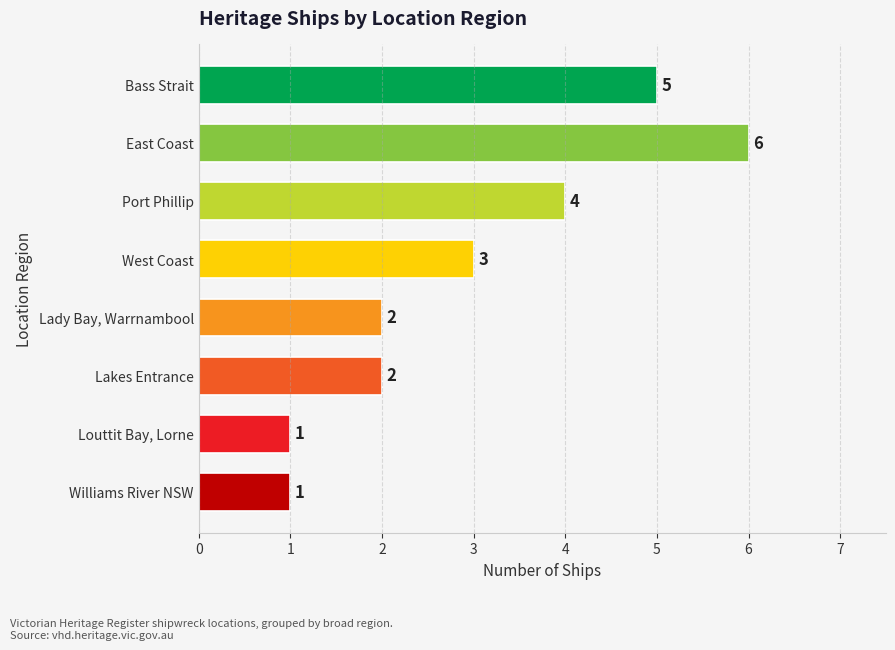

The value at Bass Strait is 3. True or false?

False